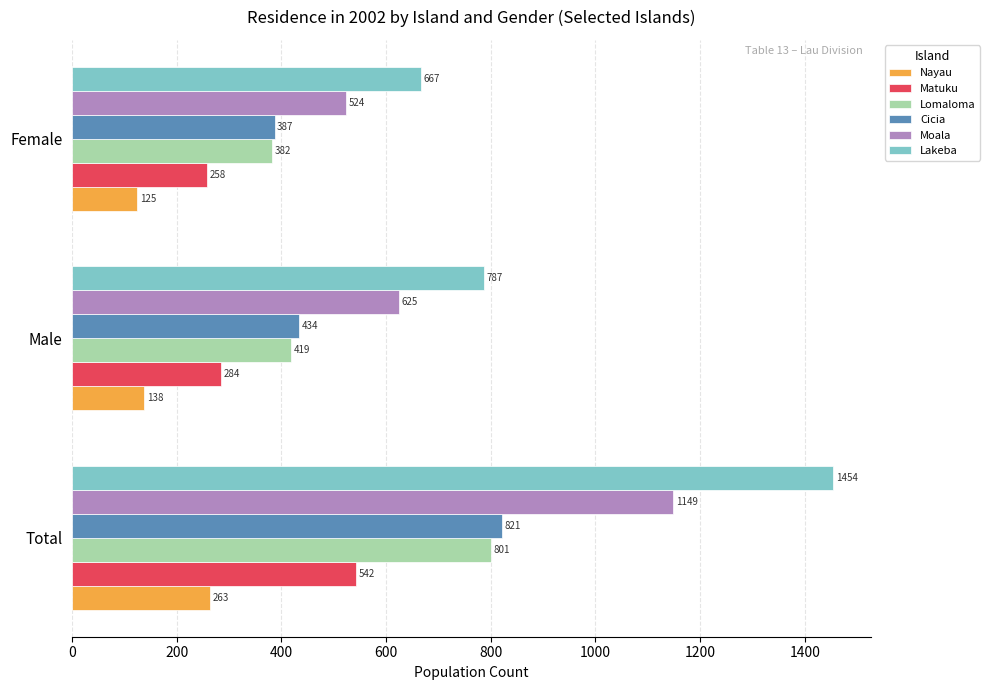

List the series in order of their peak value, lowest first.

Nayau, Matuku, Lomaloma, Cicia, Moala, Lakeba